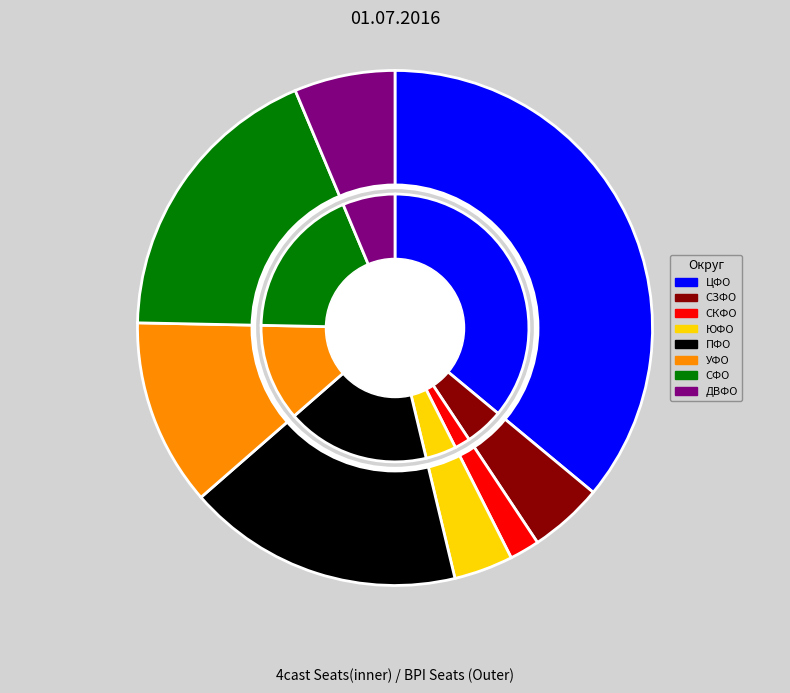

Does ЦЕНТРАЛЬНЫЙ ФЕДЕРАЛЬНЫЙ ОКРУГ account for over 50% of the chart?

No